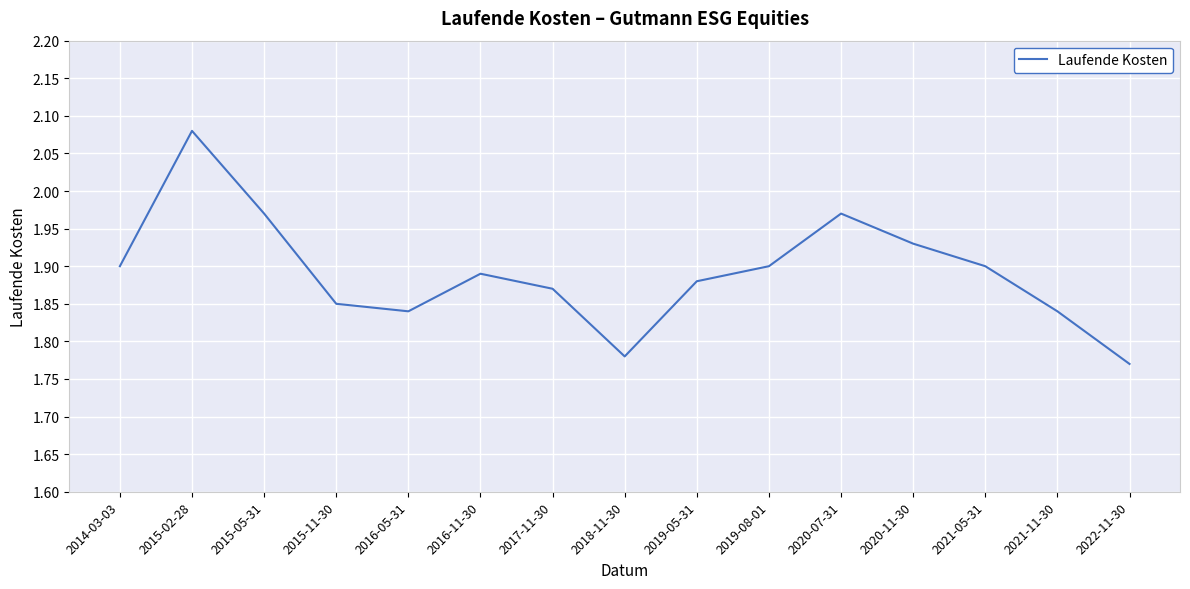

Approximately how many times larger is the value at 2020-07-31 compared to 2016-05-31?

1.1